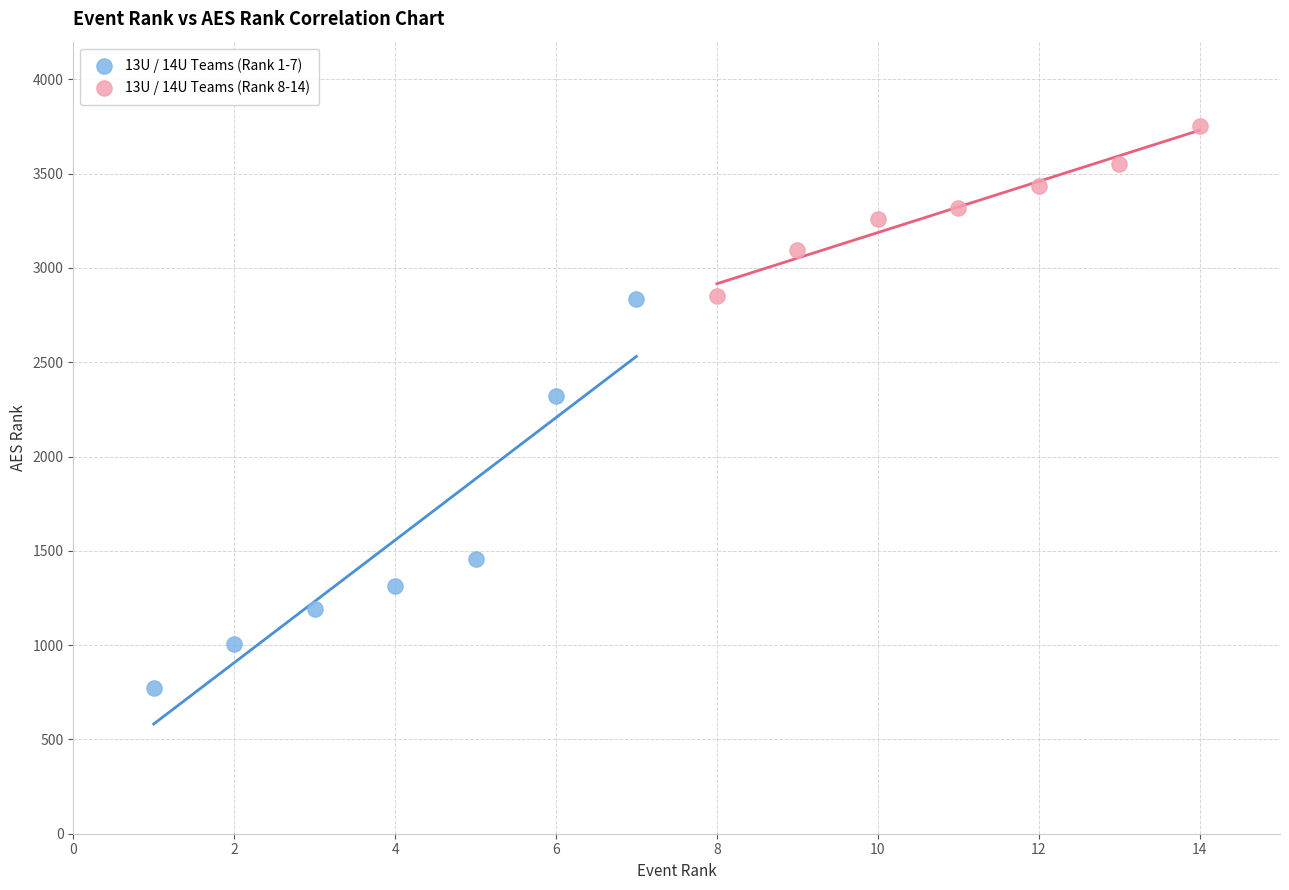

What are all the series names shown in the legend?

13U / 14U Teams (Rank 1-7), 13U / 14U Teams (Rank 8-14)